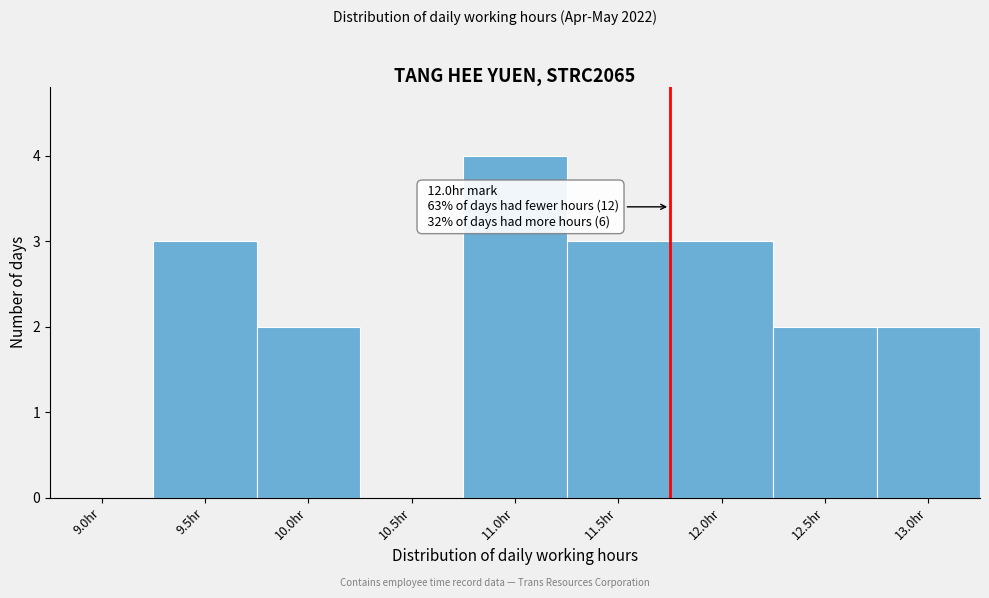

Reading right to left, transcribe all the data shown in this chart.

13.0hr=2	12.5hr=2	12.0hr=3	11.5hr=3	11.0hr=4	10.5hr=0	10.0hr=2	9.5hr=3	9.0hr=0